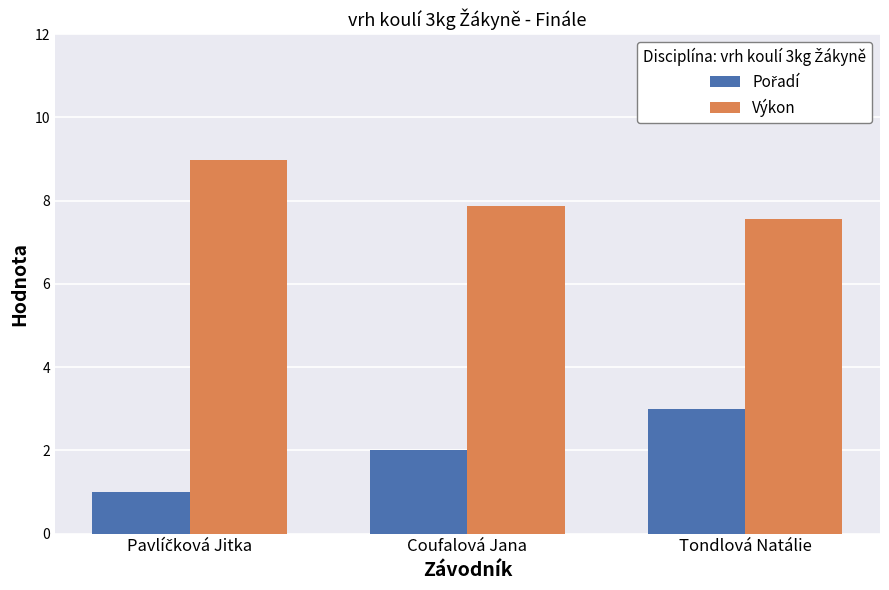

What is the approximate value of Výkon at Coufalová Jana?

7.9